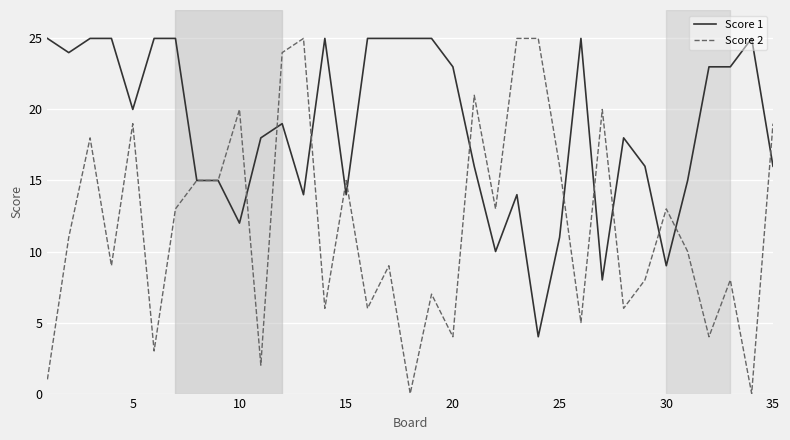

At how many categories does at least one series exceed 6?

35